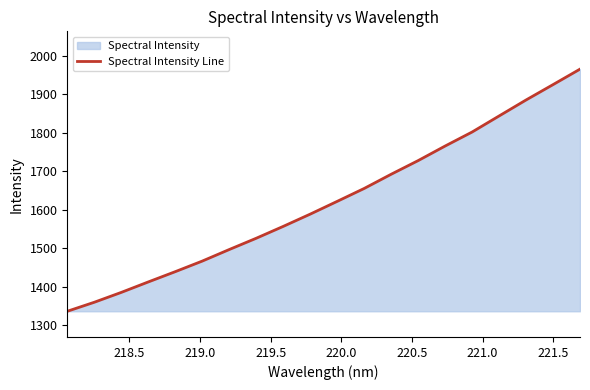

What is the difference between the maximum and minimum values?

629.2